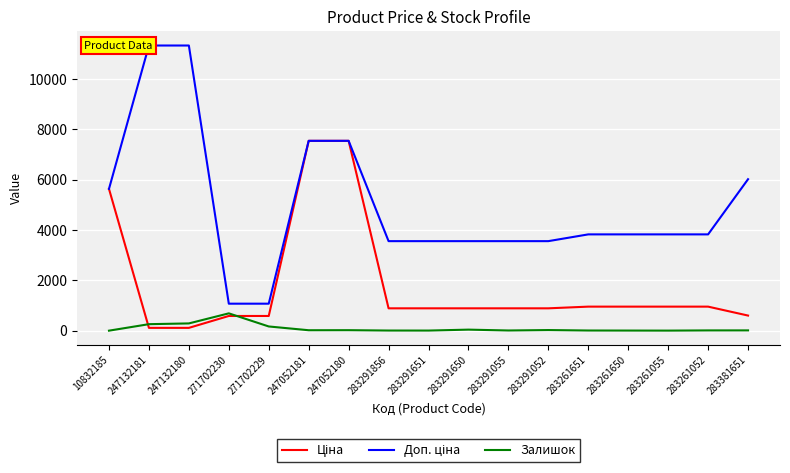

List the labels in order of Доп. ціна value, smallest first.

271702230, 271702229, 283291856, 283291651, 283291650, 283291055, 283291052, 283261651, 283261650, 283261055, 283261052, 10832185, 283381651, 247052181, 247052180, 247132181, 247132180